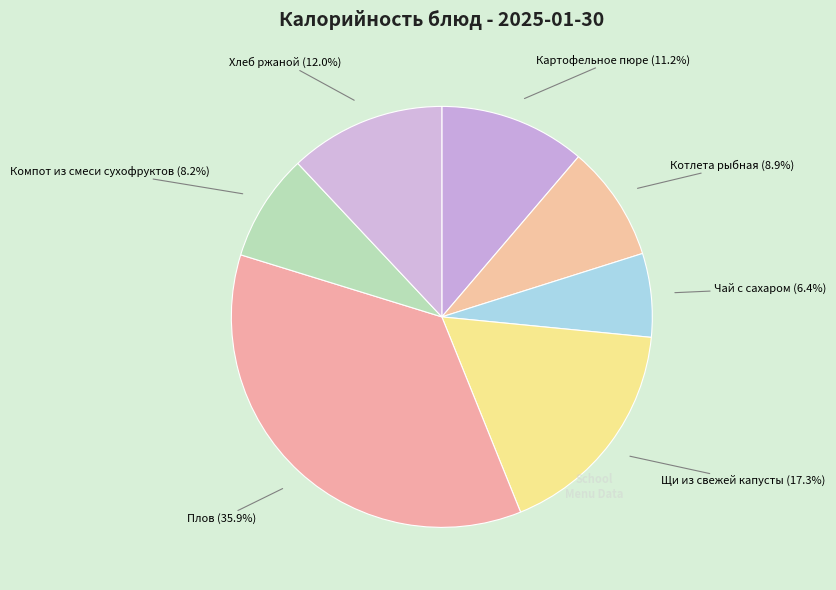

What percentage is the Картофельное пюре slice, to the nearest percent?

11%